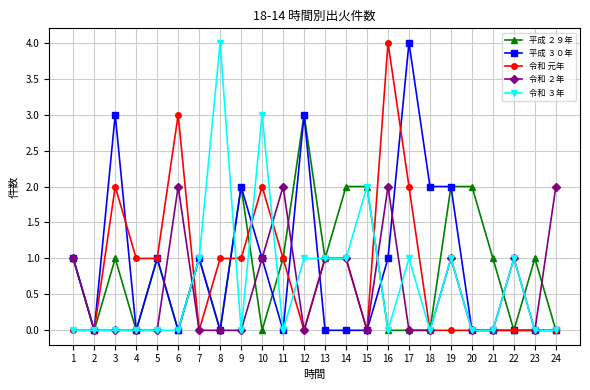

What is the average value of the 平成 ２９年 series?

1